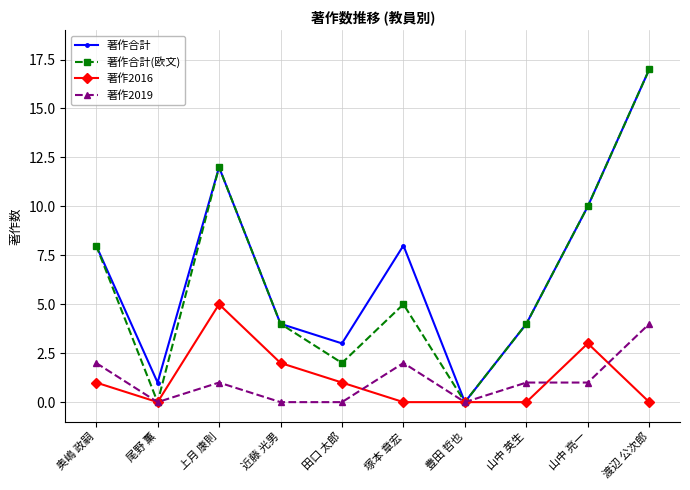

Reading right to left, what are all the values shown in this chart?

著作合計: 17	10	4	0	8	3	4	12	1	8
著作合計(欧文): 17	10	4	0	5	2	4	12	0	8
著作2016: 0	3	0	0	0	1	2	5	0	1
著作2019: 4	1	1	0	2	0	0	1	0	2